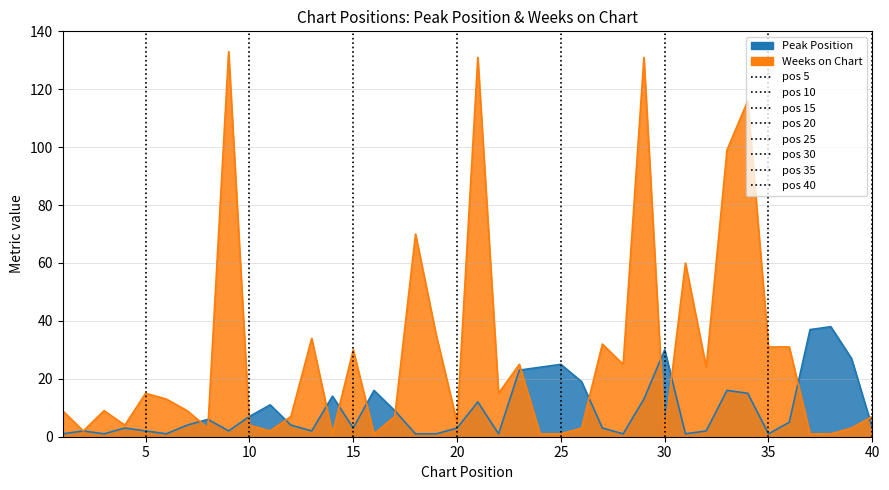

The value of Weeks on Chart at 16 is 0. True or false?

False